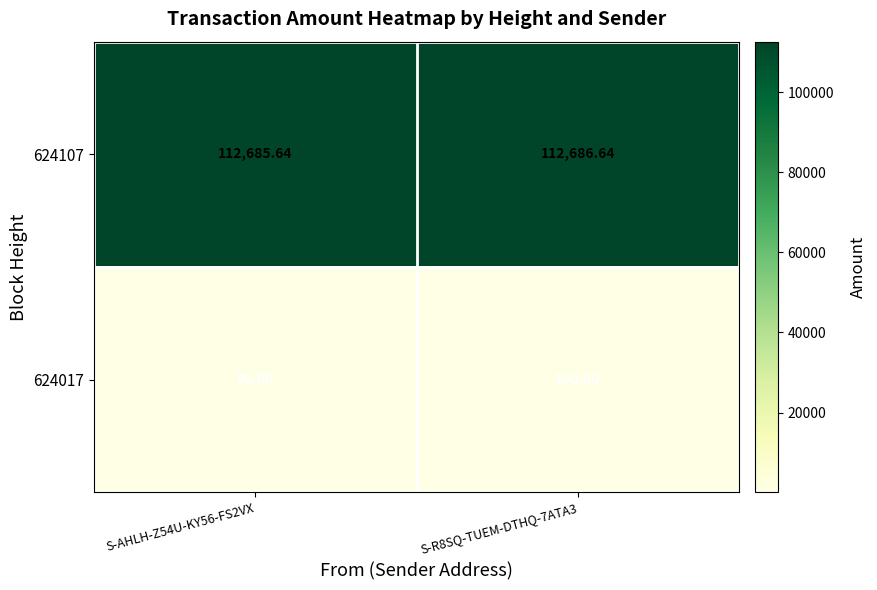

Is the value of 624107 at S-AHLH-Z54U-KY56-FS2VX greater than the value of 624017 at S-AHLH-Z54U-KY56-FS2VX?

Yes